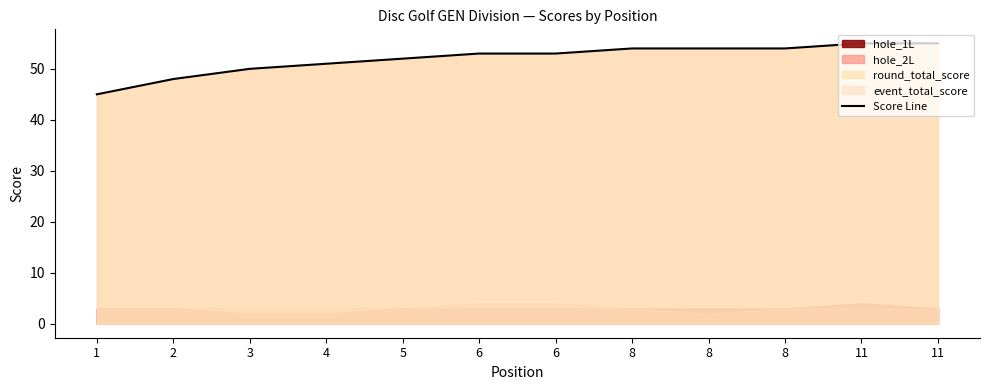

Reading right to left, list all the values displayed in this chart.

55	55	54	54	54	53	53	52	51	50	48	45